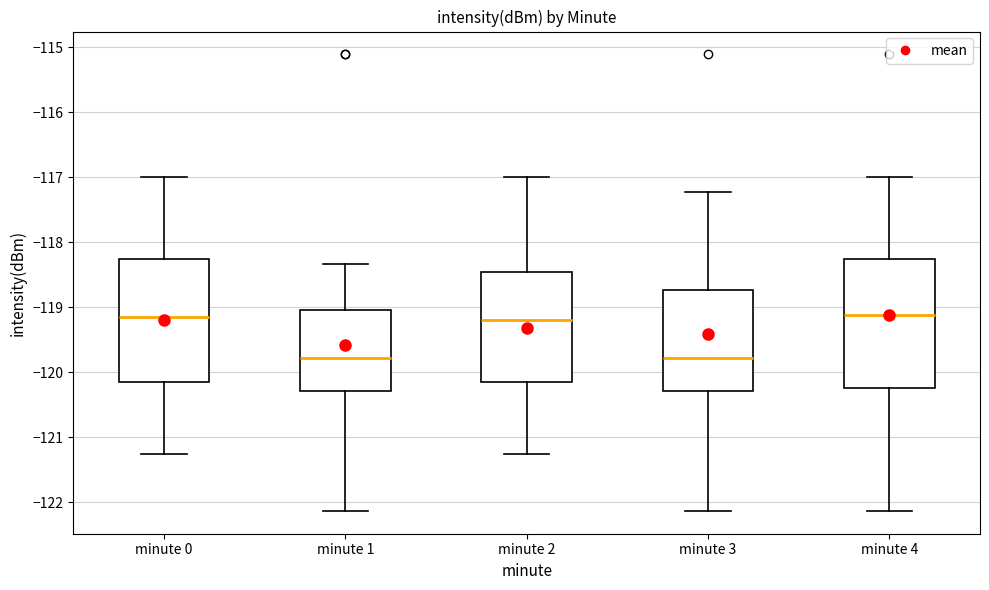

Where does the lower whisker of the box for minute 2 end on the y-axis? The values are not printed on the chart, so give them approximately, as read against the axis.

-121.3